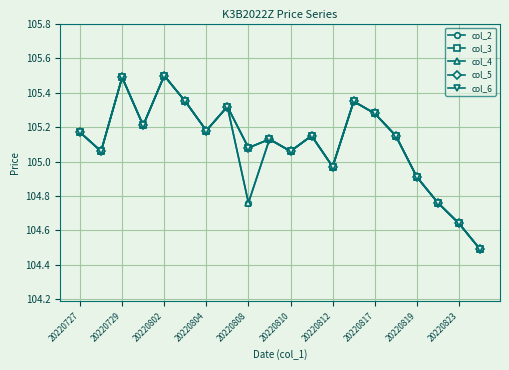

How many interior local valleys does the col_4 series have?

6